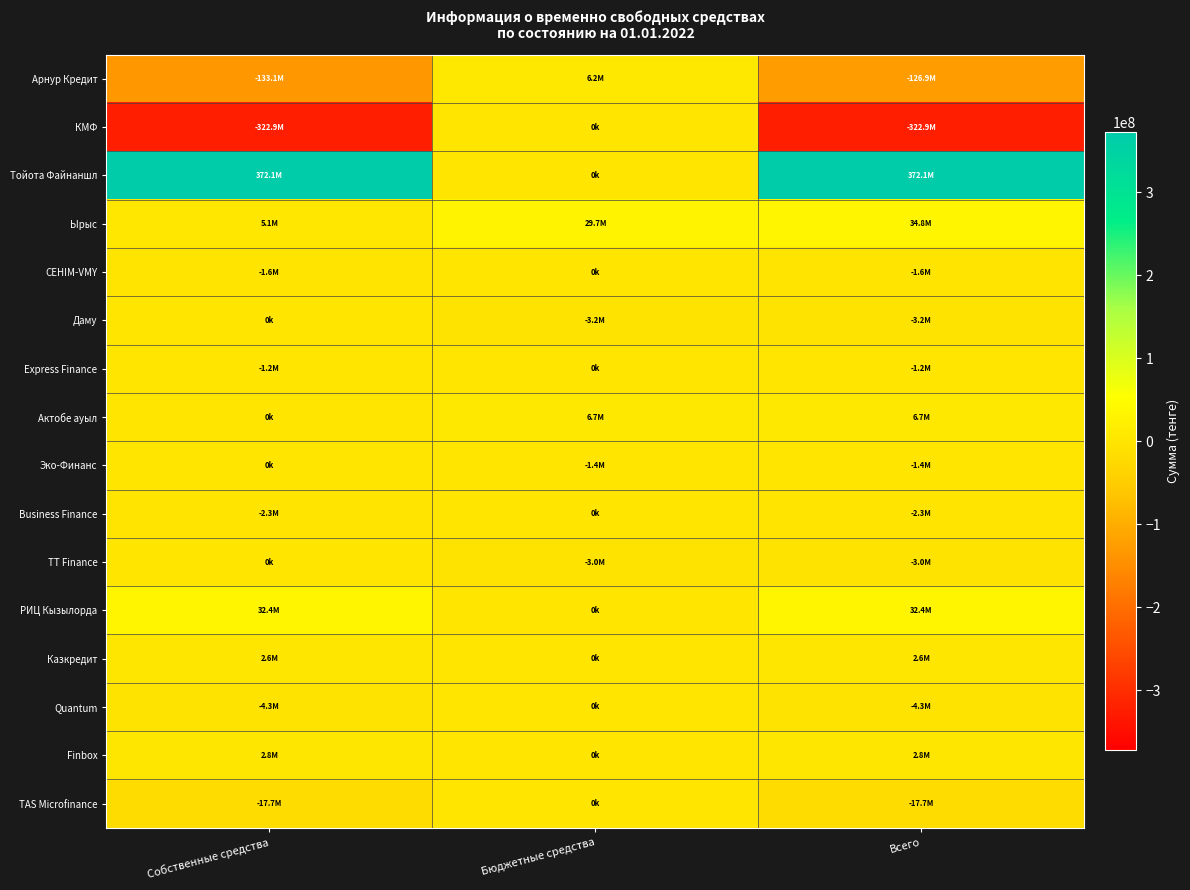

Which series has the largest total across all categories?

Тойота Файнаншл